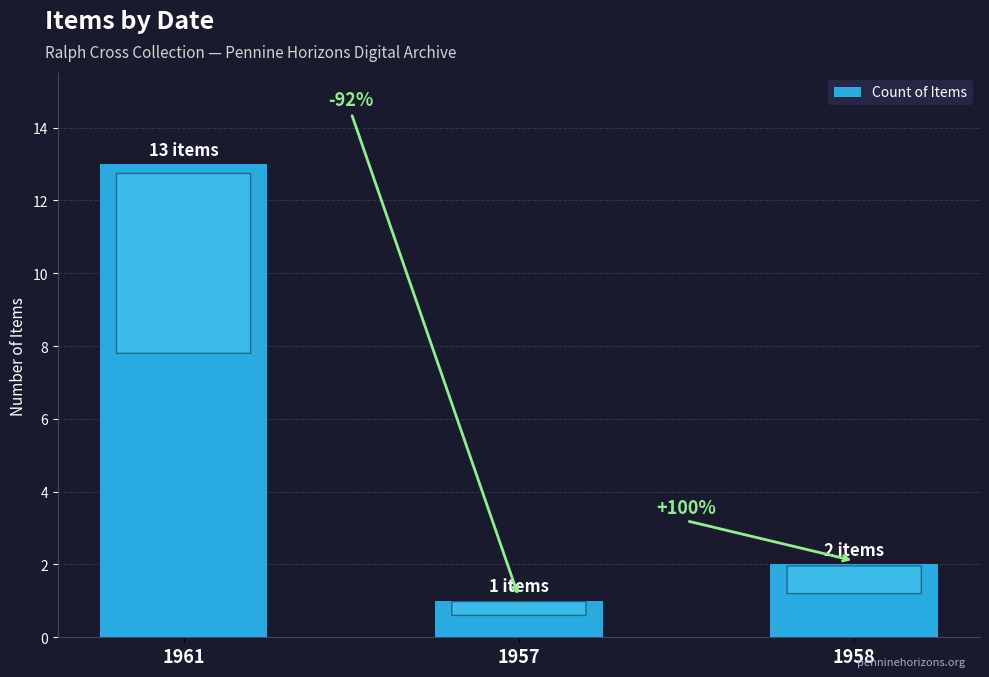

Between 1961 and 1957, which is larger?

1961